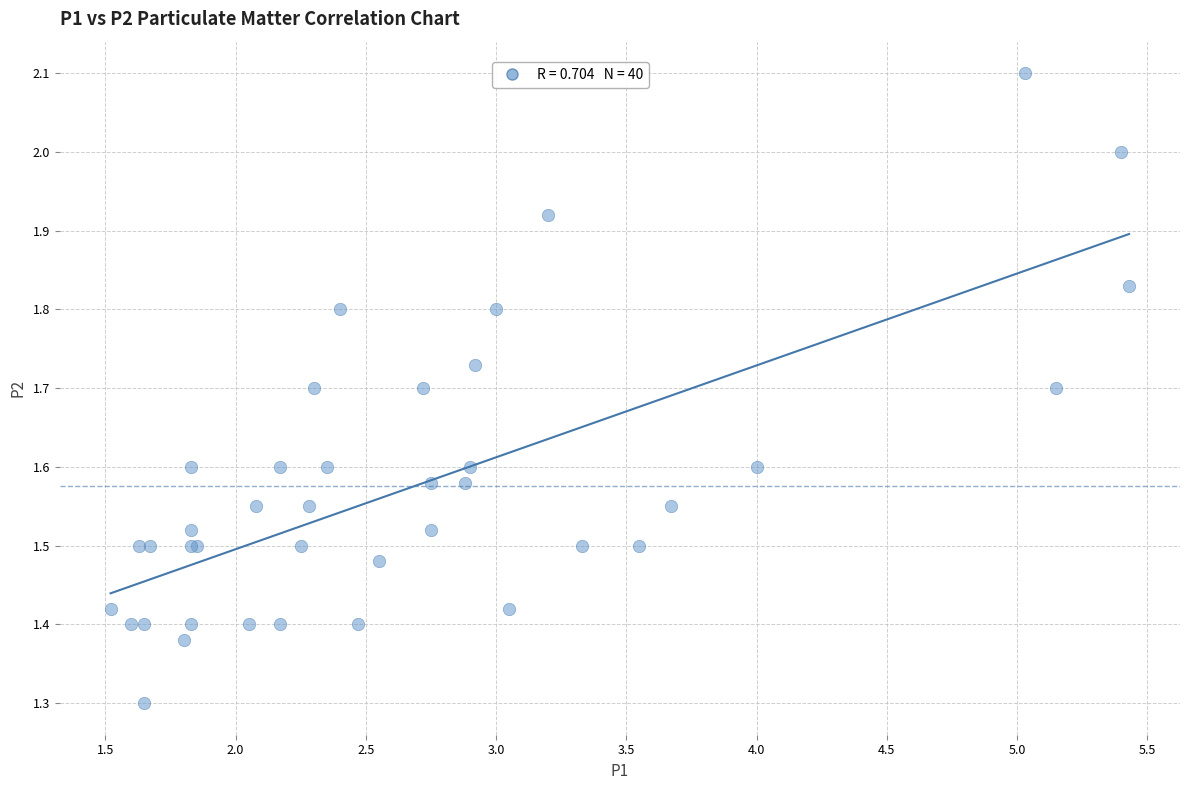

What Y value in the scatter plot is closest to 1?

1.3